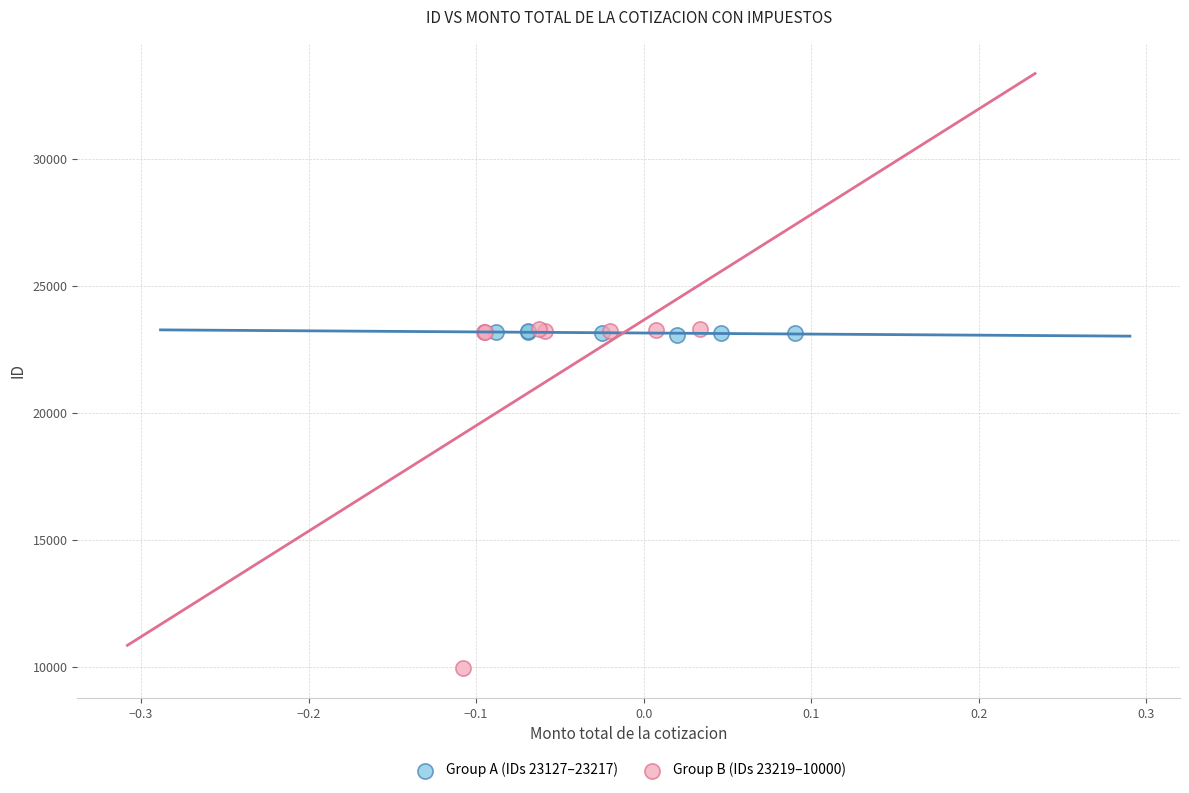

Which series has the largest Y range (max minus min)?

Group B (IDs 23219–10000)